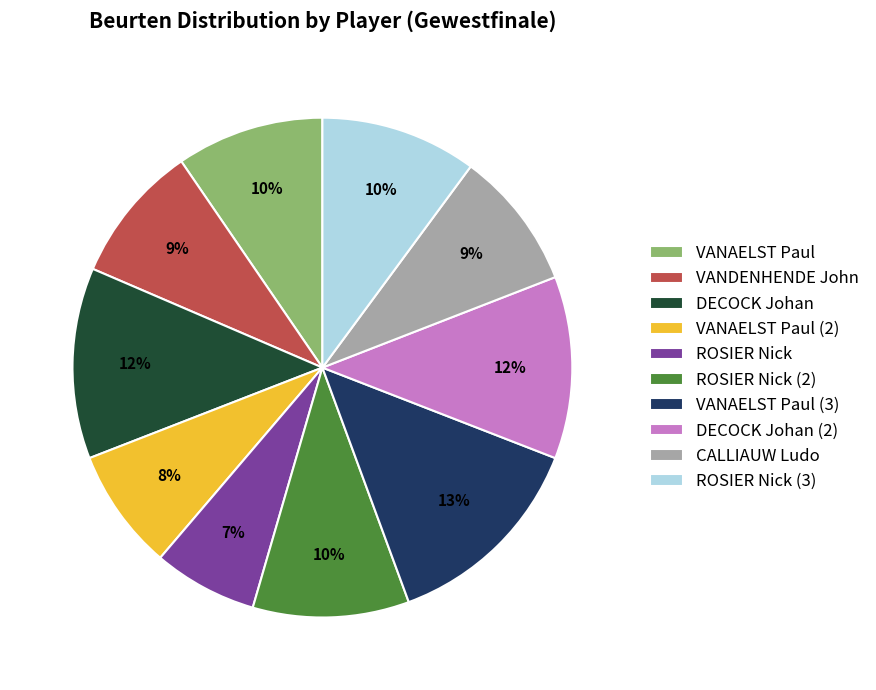

What is the ratio of the value at CALLIAUW Ludo to the value at VANAELST Paul?

0.9